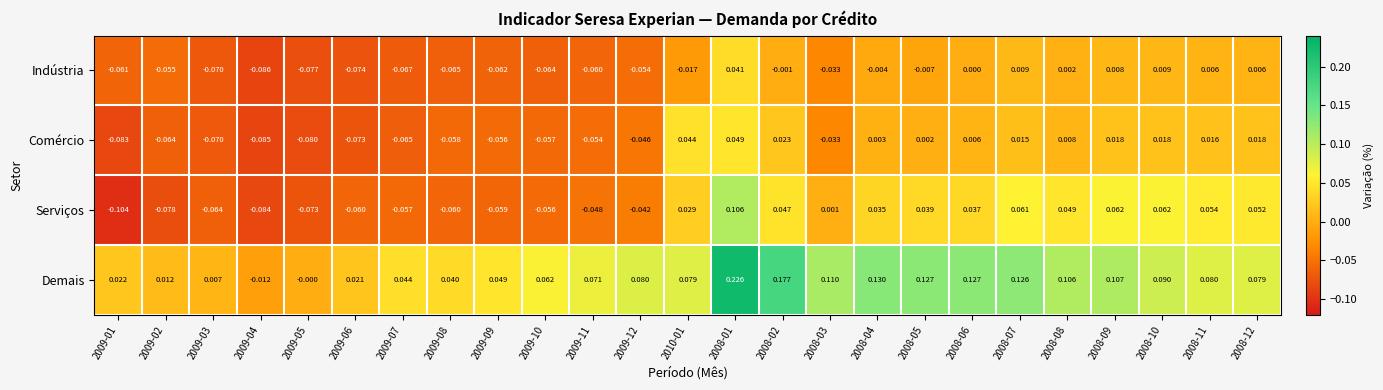

List the series in order of their peak value, highest first.

Demais, Serviços, Comércio, Indústria